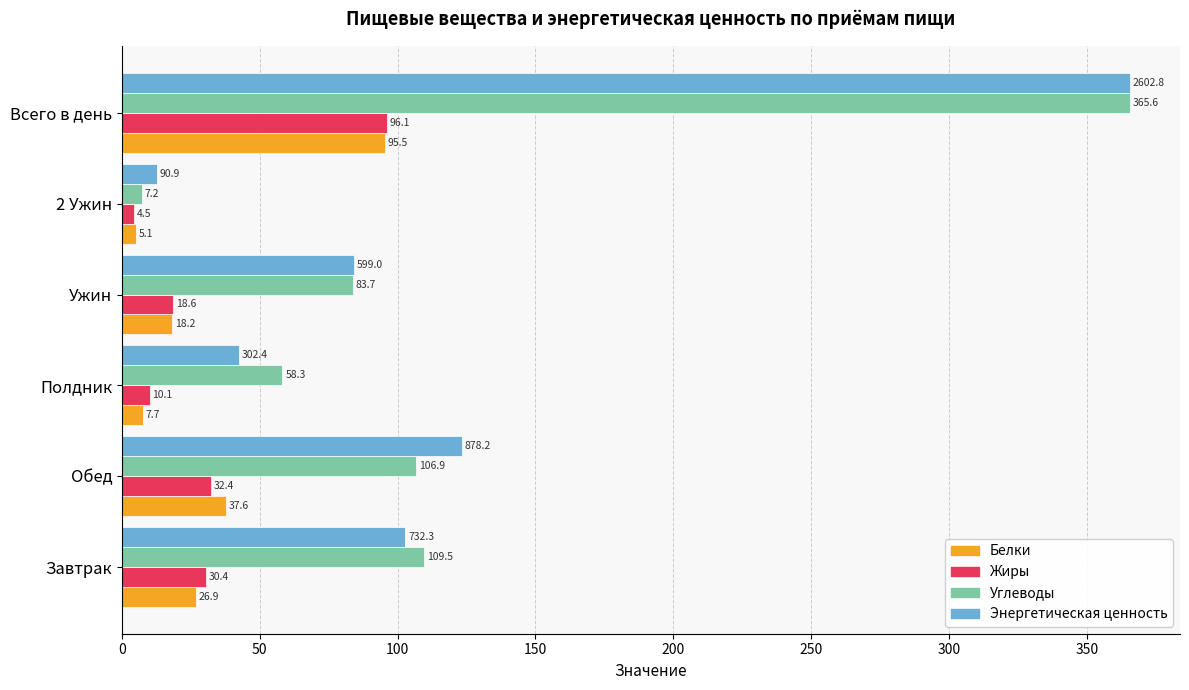

Rank the series at 2 Ужин from highest to lowest value.

Энергетическая ценность, Углеводы, Белки, Жиры